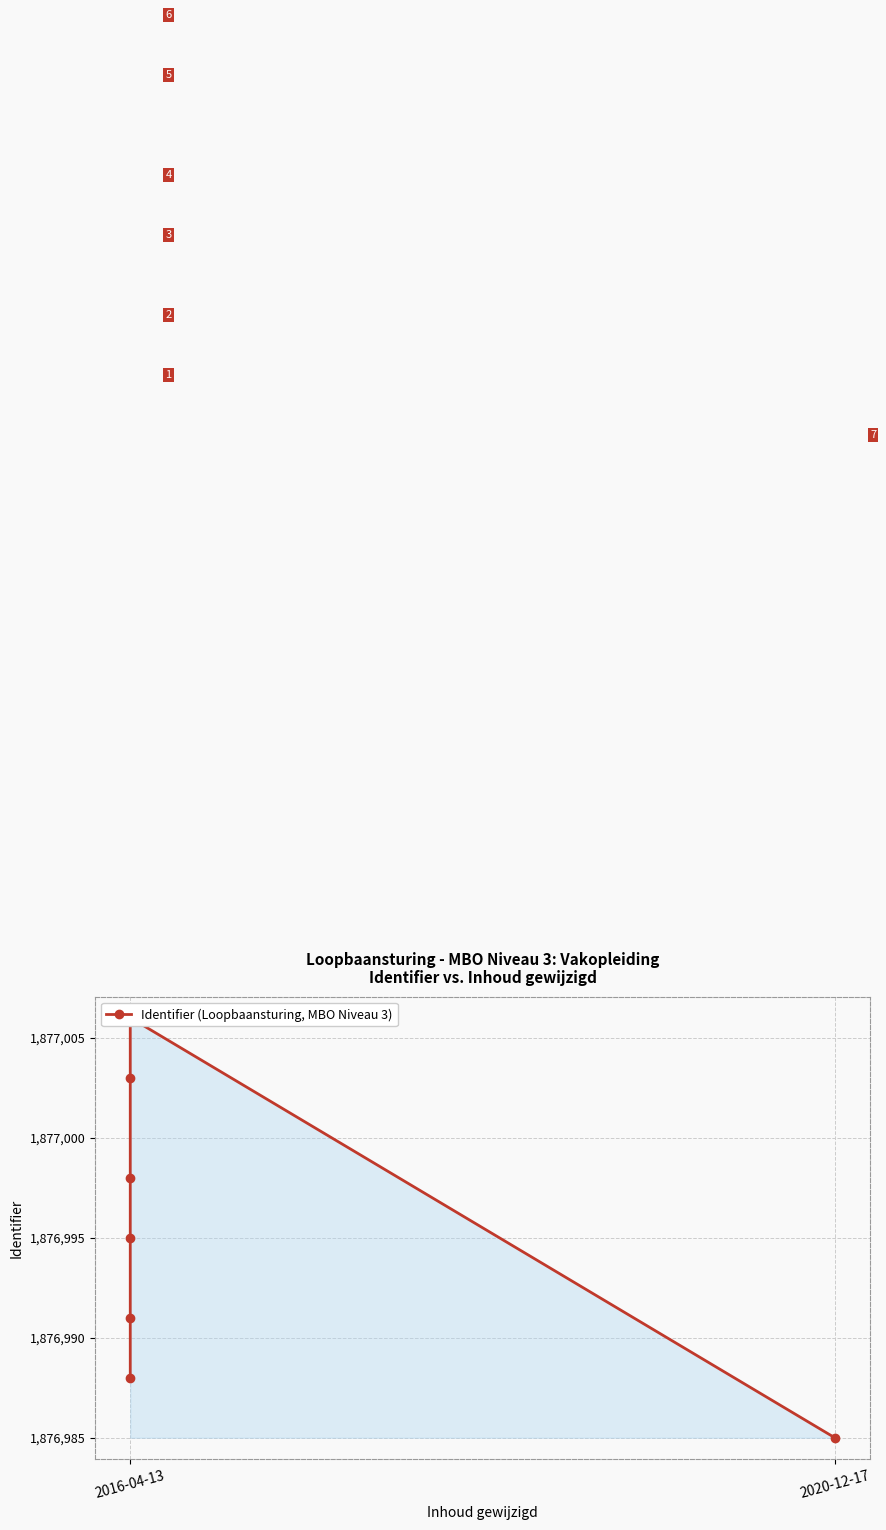

What is the difference between the second highest and minimum values?

18